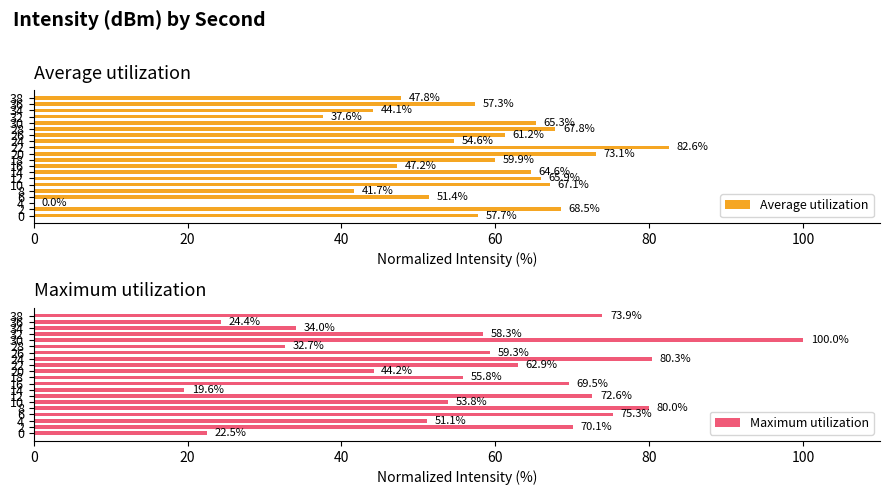

List the series in order of their overall mean, highest first.

Maximum utilization, Average utilization